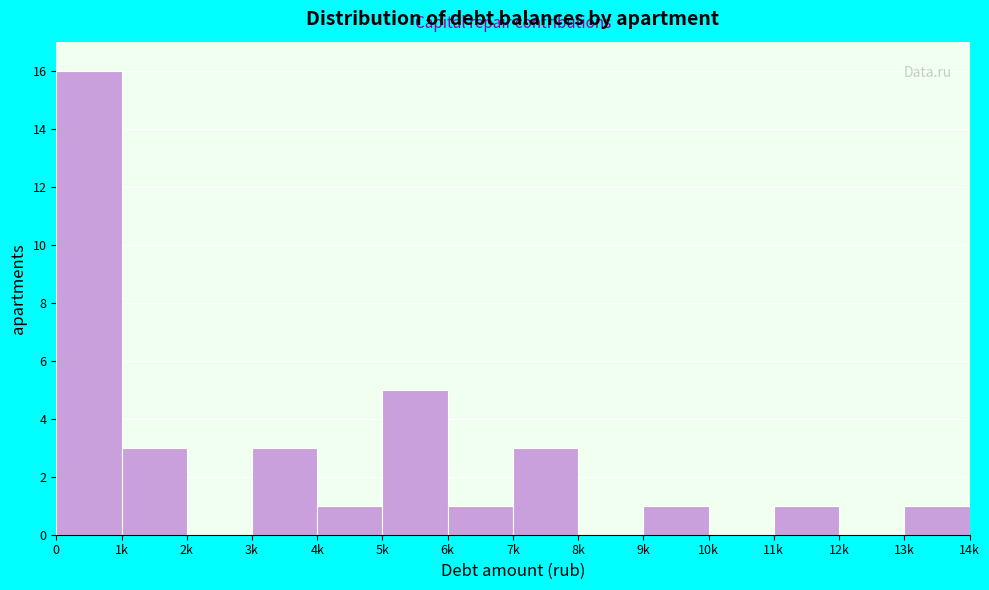

Reading left to right, list all the values displayed in this chart.

0=16	1k=3	2k=0	3k=3	4k=1	5k=5	6k=1	7k=3	8k=0	9k=1	10k=0	11k=1	12k=0	13k=1